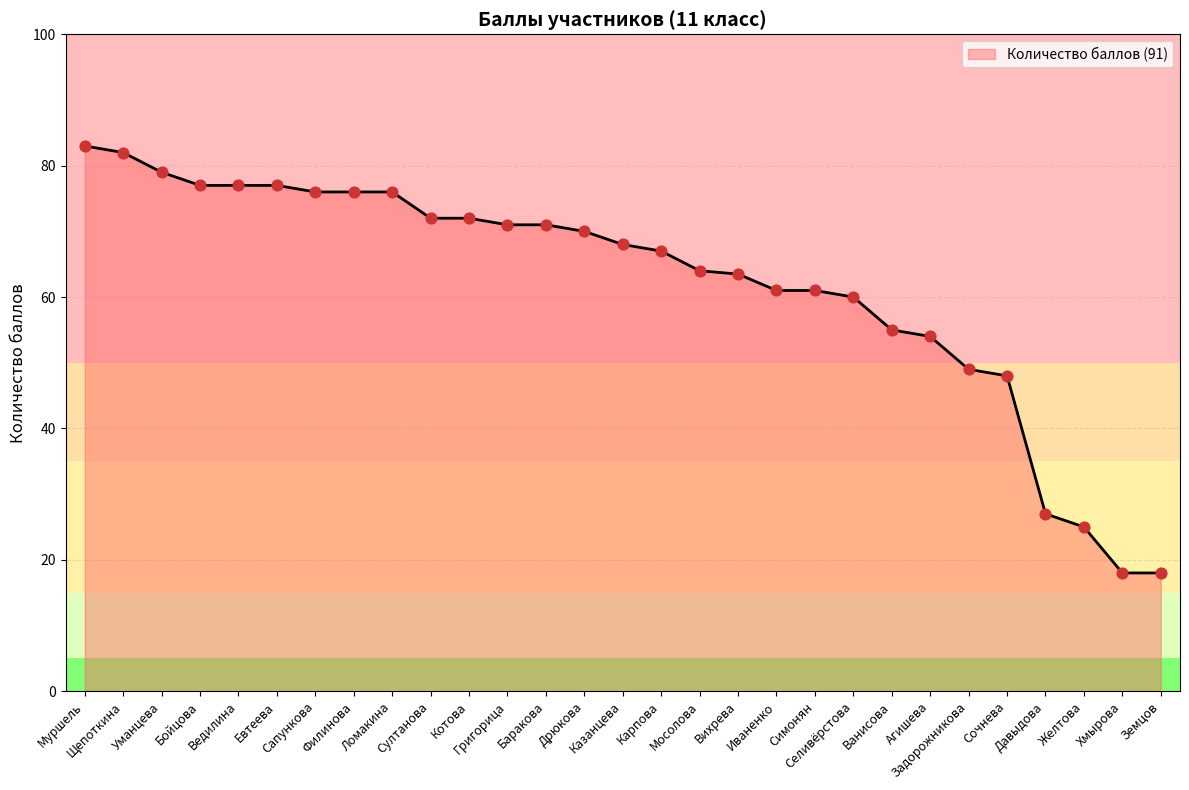

What is the change in value from Уманцева to Давыдова?

-52.0